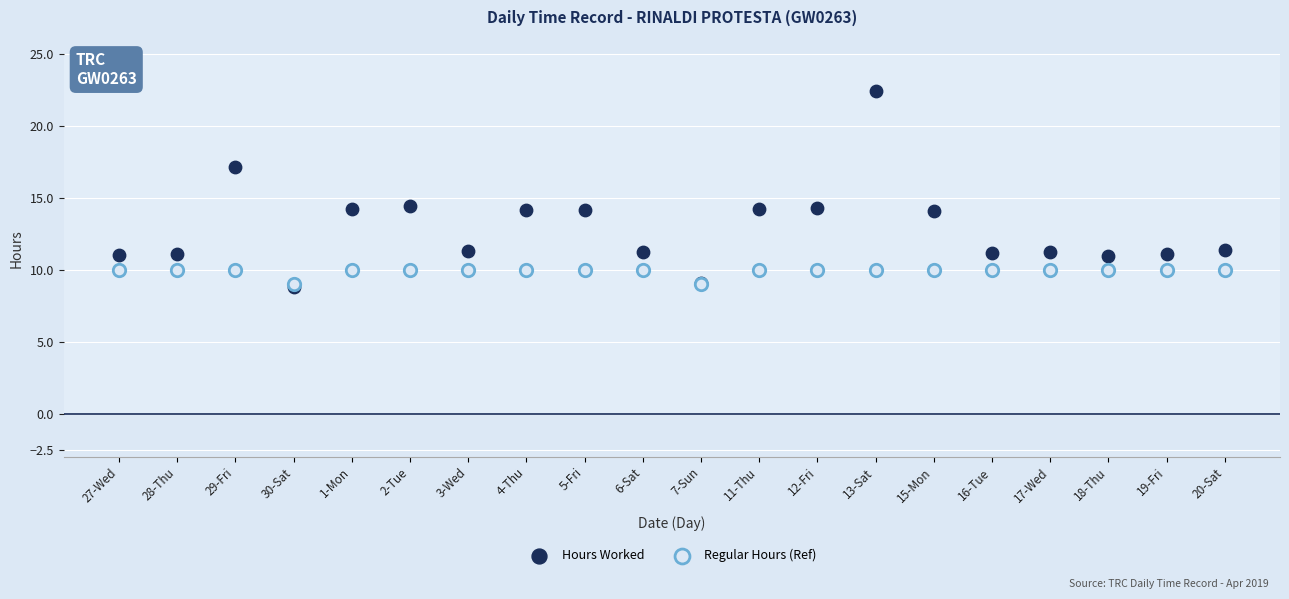

Which series contains the highest Y value?

Hours Worked